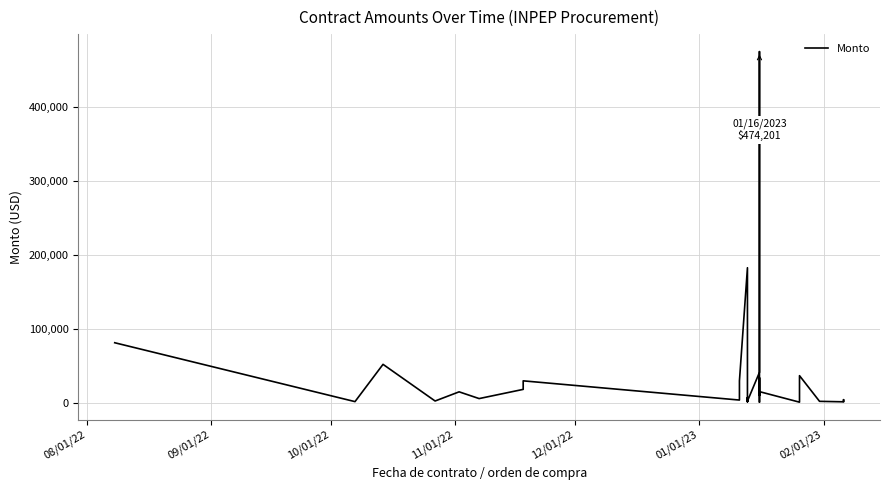

What is the value of the 17th point from the left?

1505.2